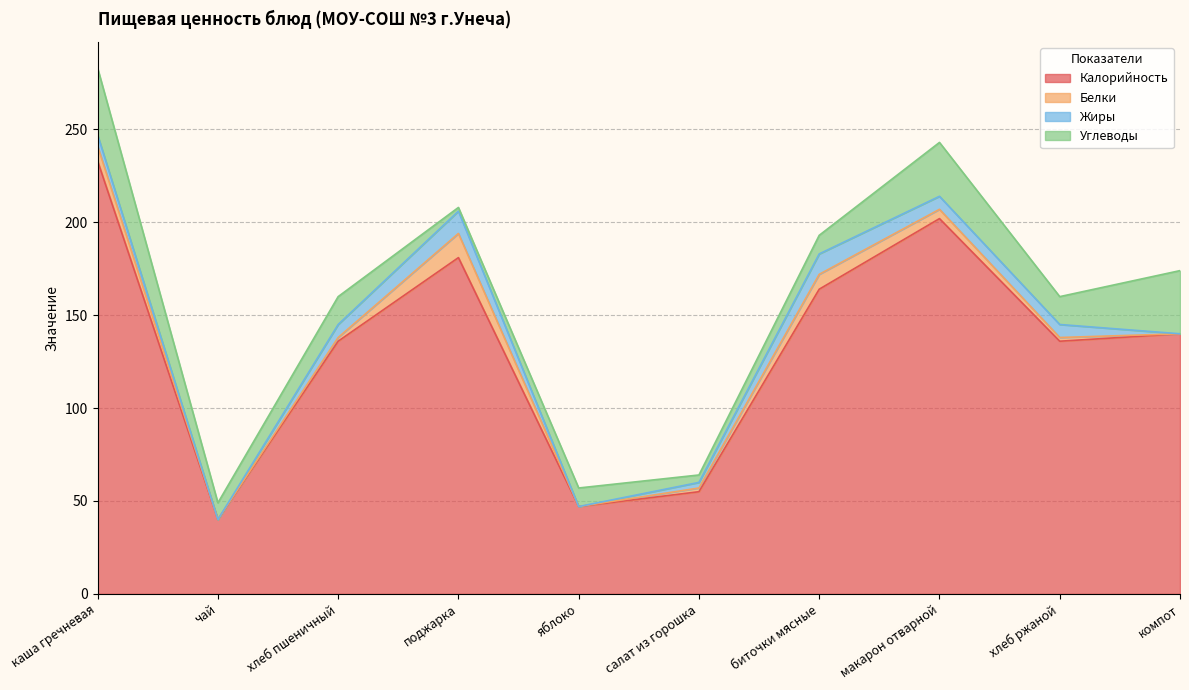

What is the difference between the highest and lowest values at поджарка?

179